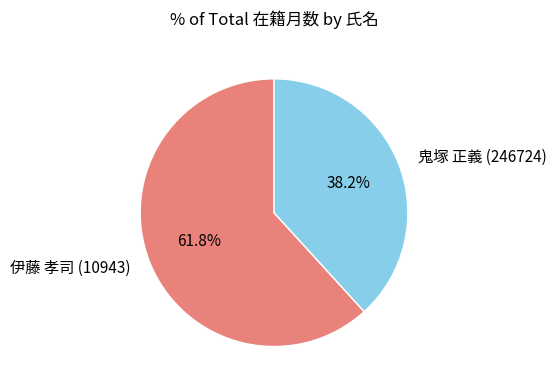

Is there a majority slice in this chart?

Yes